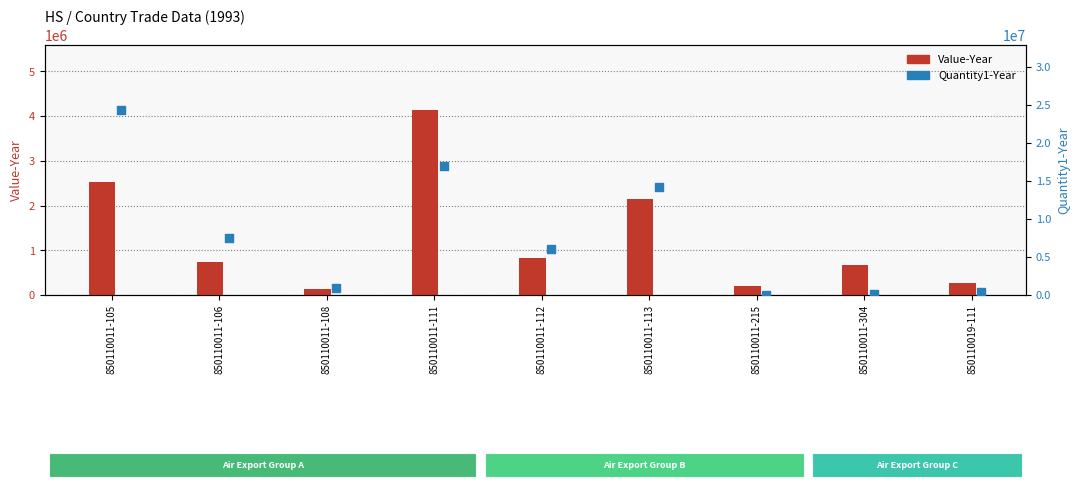

At how many categories does at least one series exceed 7919267?

3